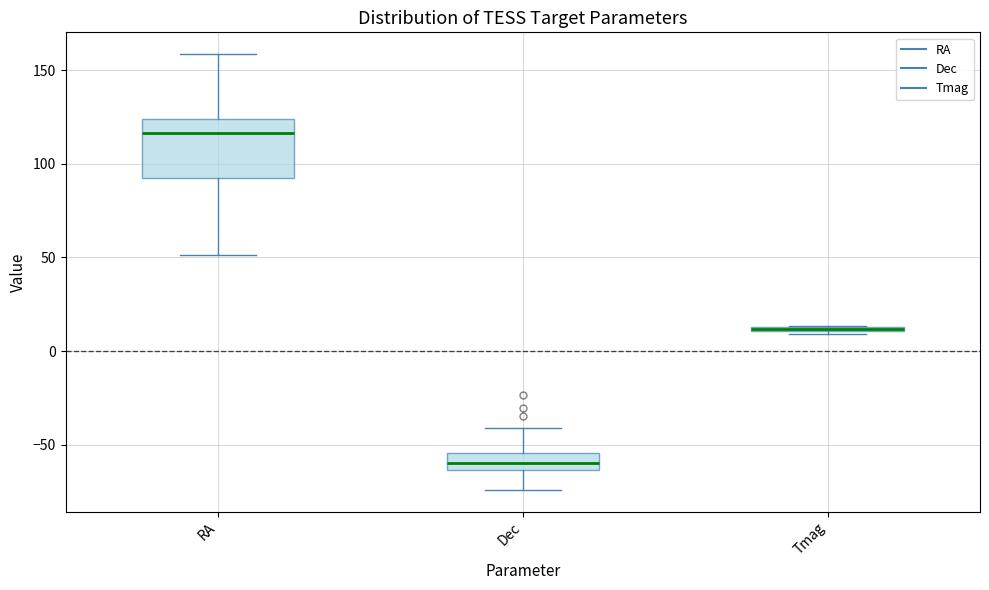

Where is the lower edge of the box for Tmag on the y-axis? The values are not printed on the chart, so give them approximately, as read against the axis.

10